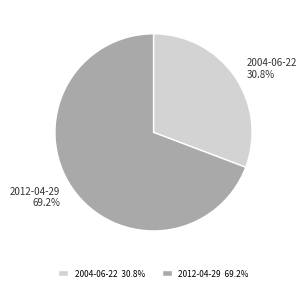

Which category accounts for the majority?

2012-04-29